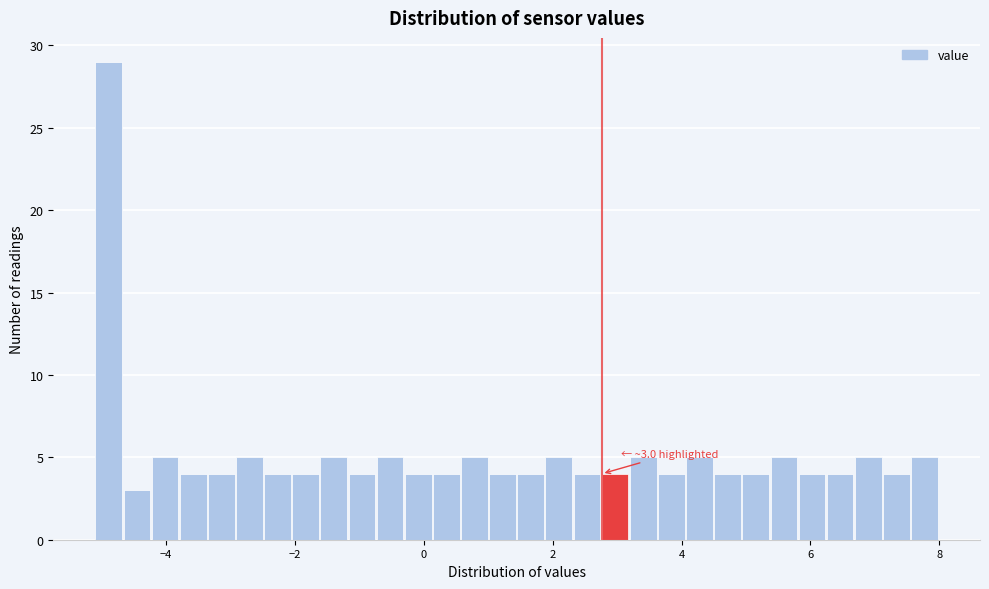

Read against the x-axis, roughly where is the centre of the tallest bar?

-4.8